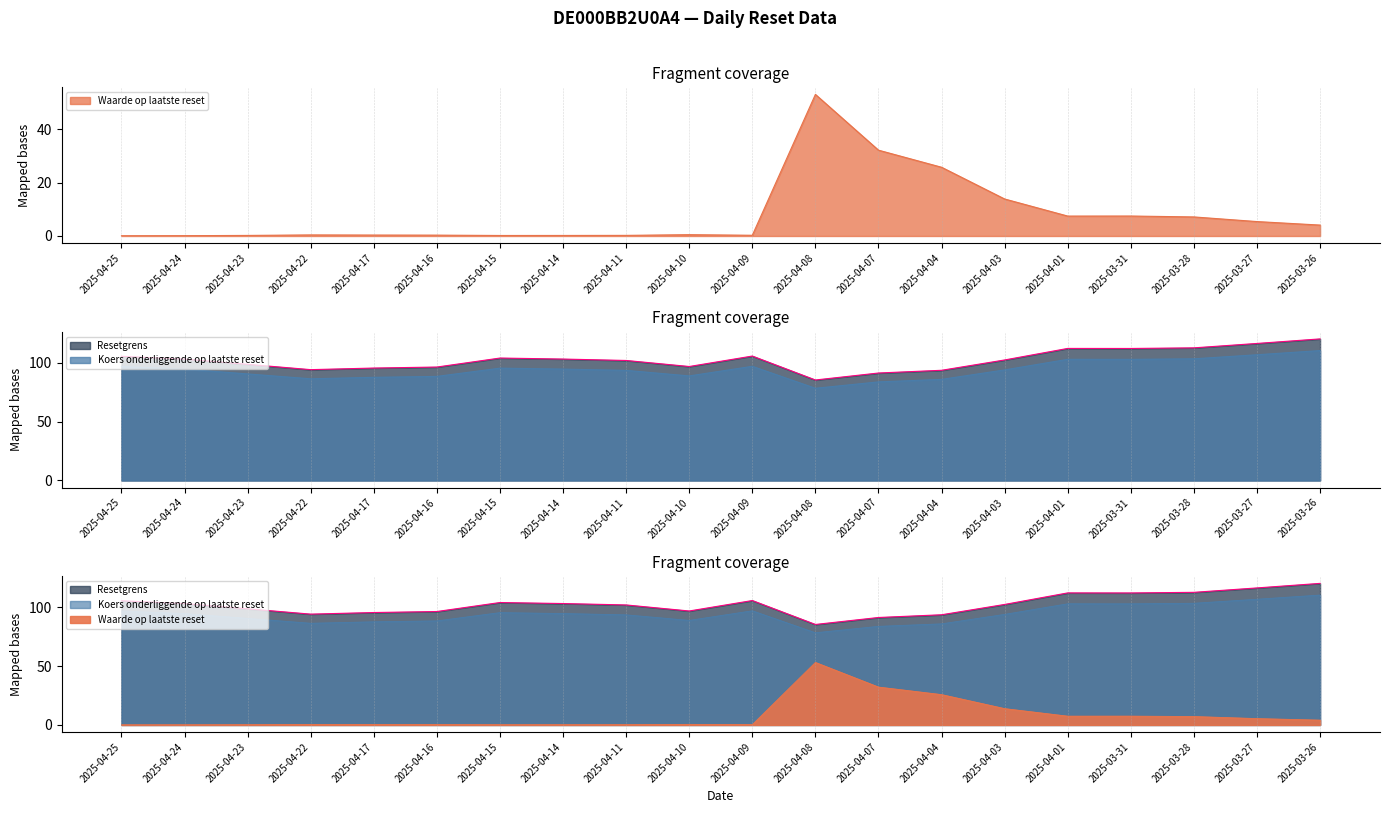

What value does the Resetgrens series have at 2025-03-26?

120.1